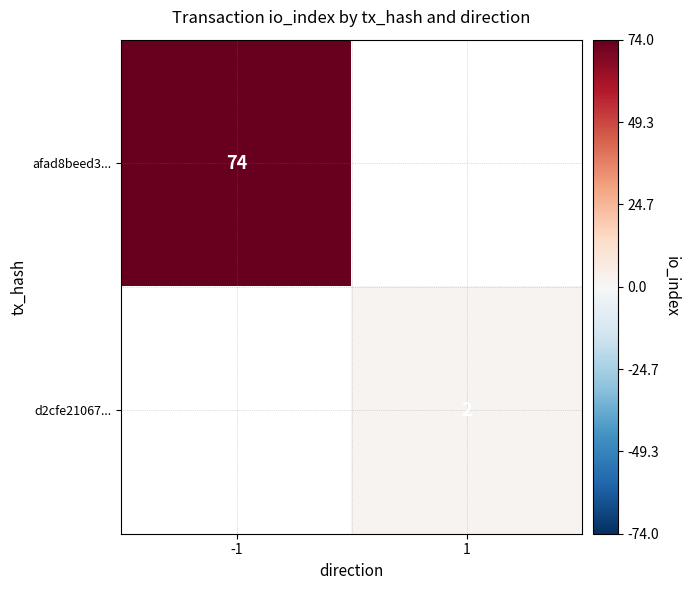

What is the greatest value displayed?

74.0